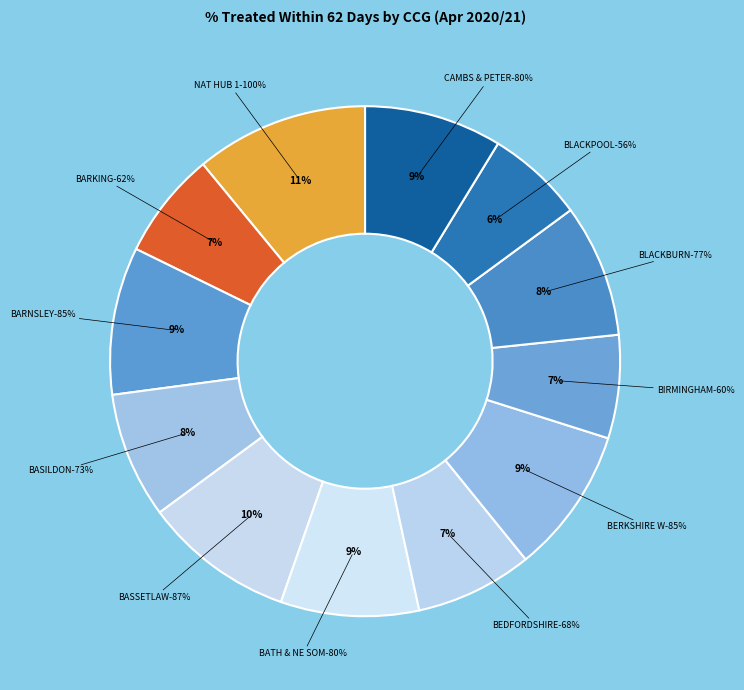

How many segments does this pie chart have?

12